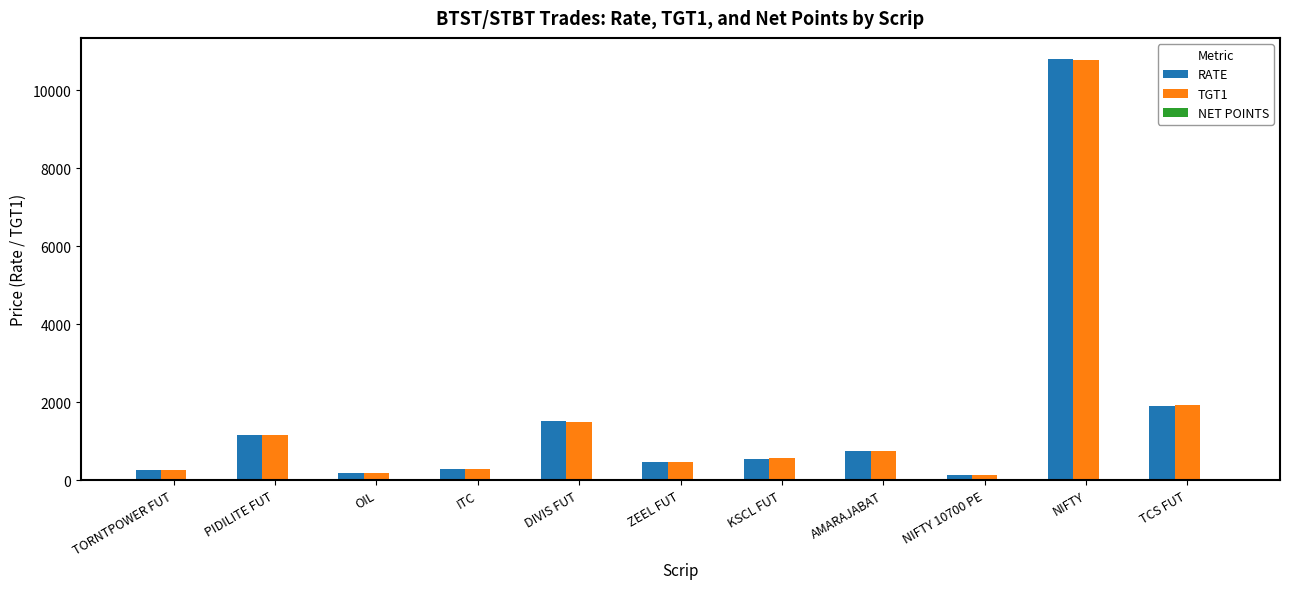

Which series has the widest spread of values?

RATE